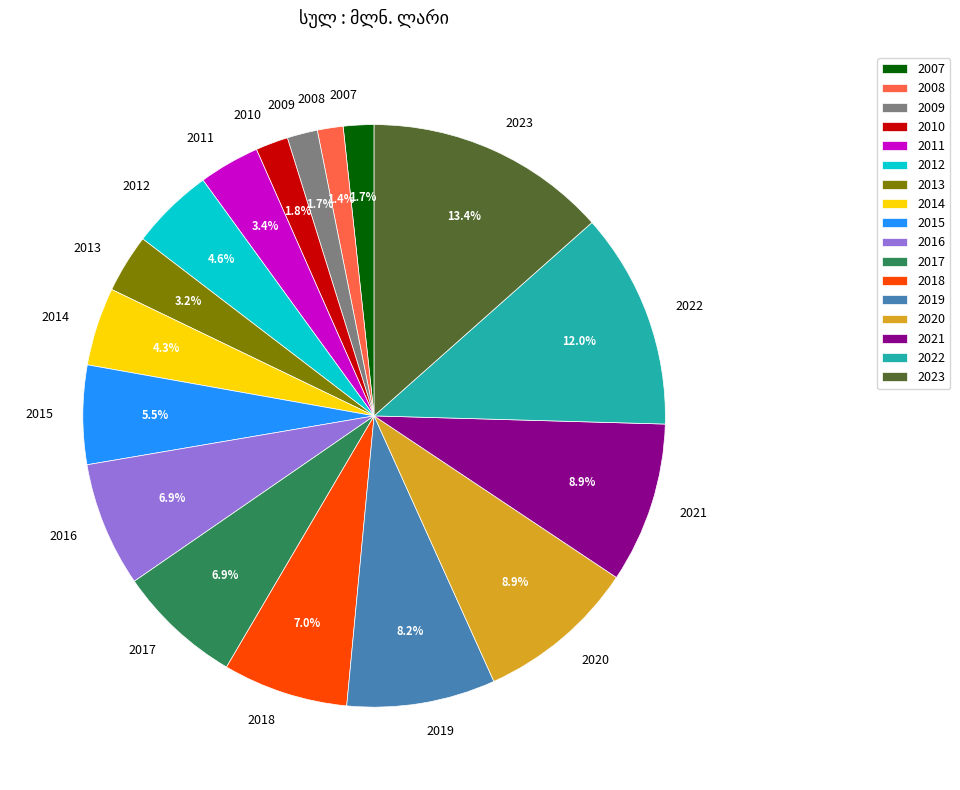

Which has a higher value, 2021 or 2012?

2021